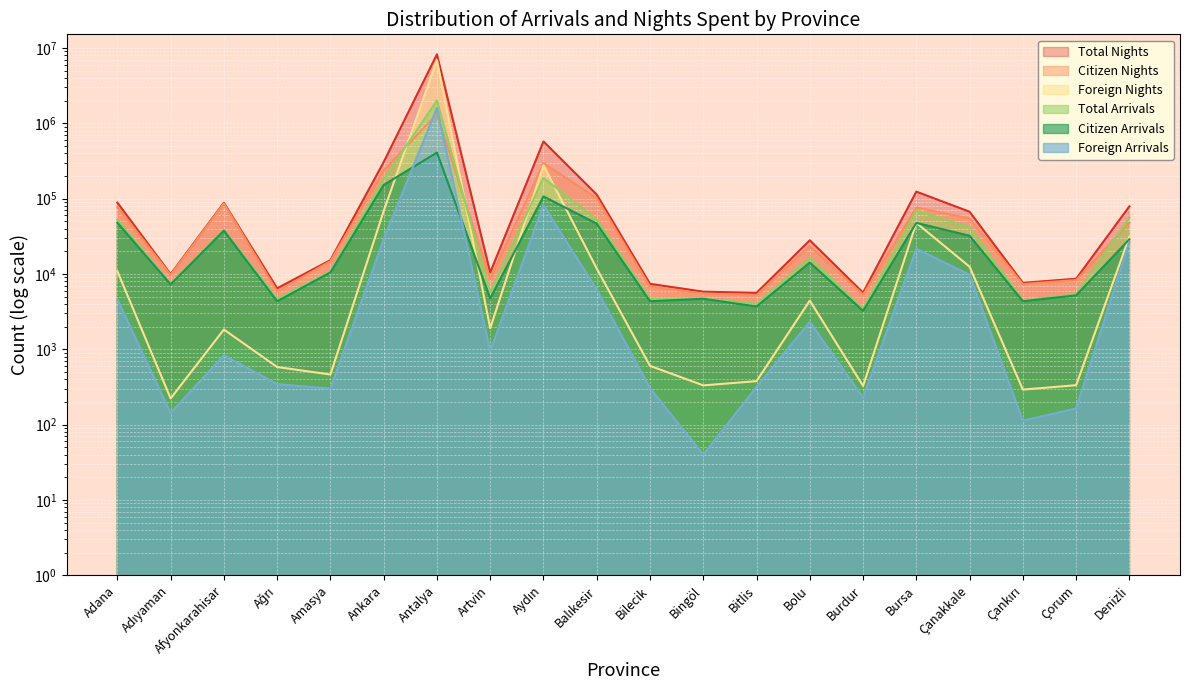

True or false: Foreign Nights has more than 1 interior local peaks.

True